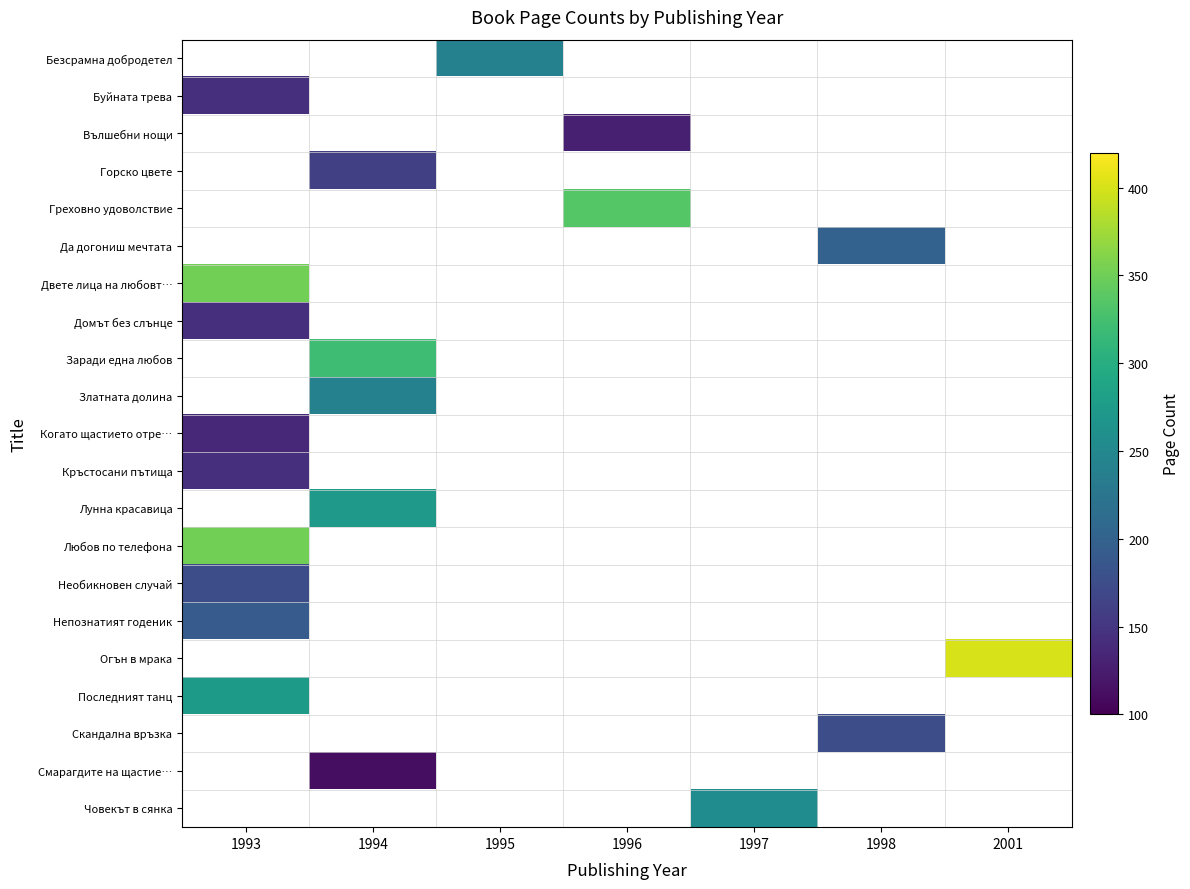

Count the number of data series in this chart.

21